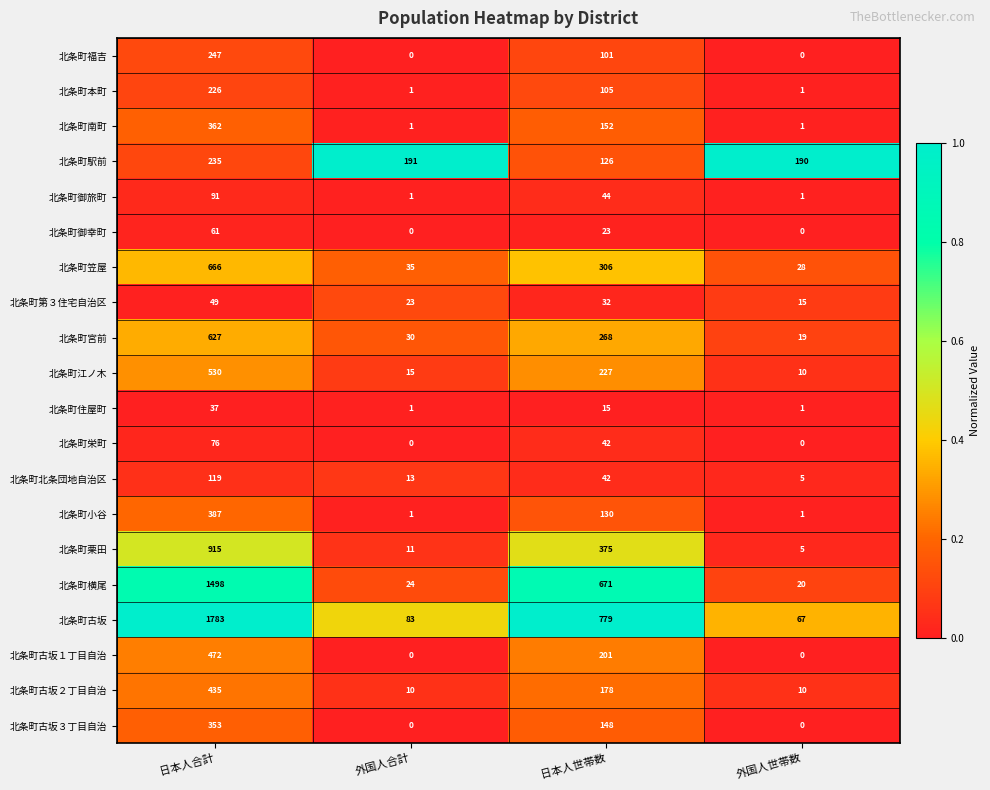

List the series in order of their peak value, highest first.

北条町古坂, 北条町横尾, 北条町栗田, 北条町笠屋, 北条町宮前, 北条町江ノ木, 北条町古坂１丁目自治, 北条町古坂２丁目自治, 北条町小谷, 北条町南町, 北条町古坂３丁目自治, 北条町福吉, 北条町駅前, 北条町本町, 北条町北条団地自治区, 北条町御旅町, 北条町栄町, 北条町御幸町, 北条町第３住宅自治区, 北条町住屋町